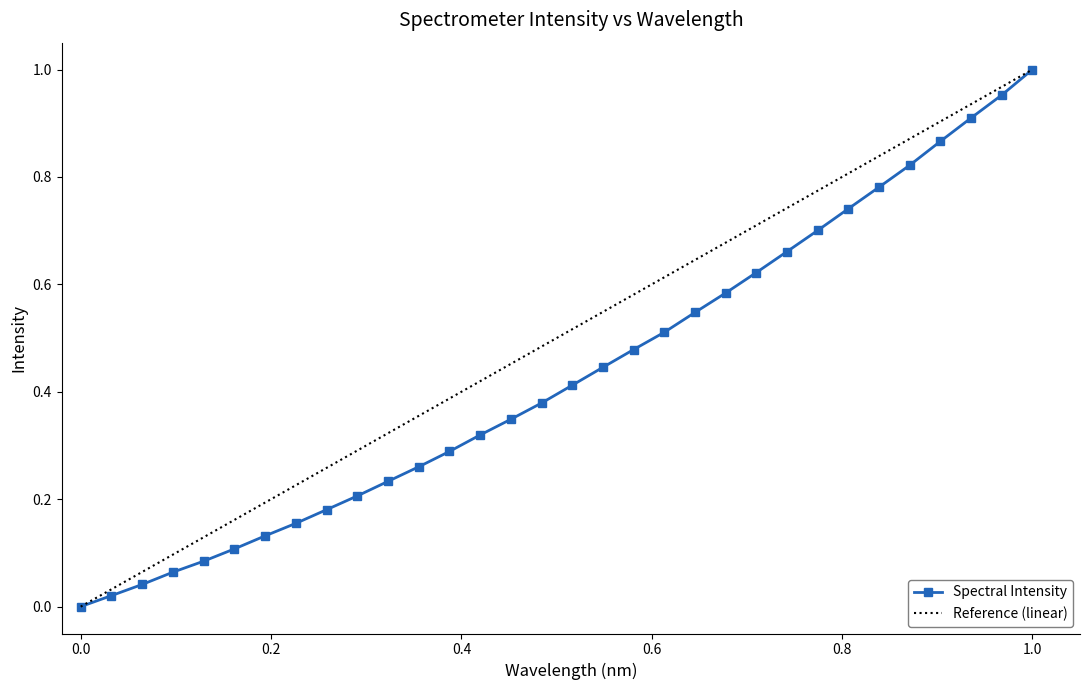

What is the difference between the maximum and second lowest values?

1.0